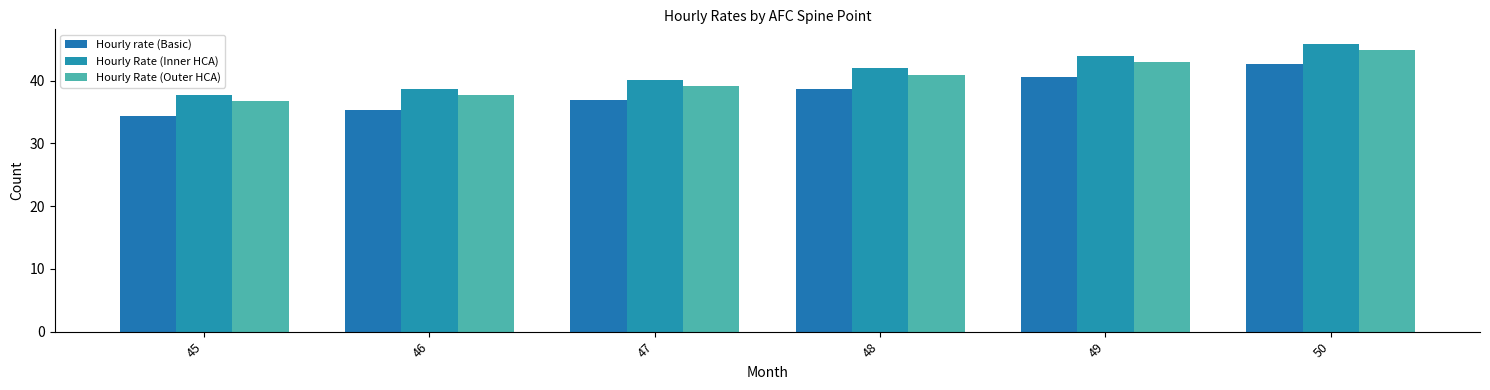

Is it true that Hourly rate (Basic) equals 63.4 at 50?

False